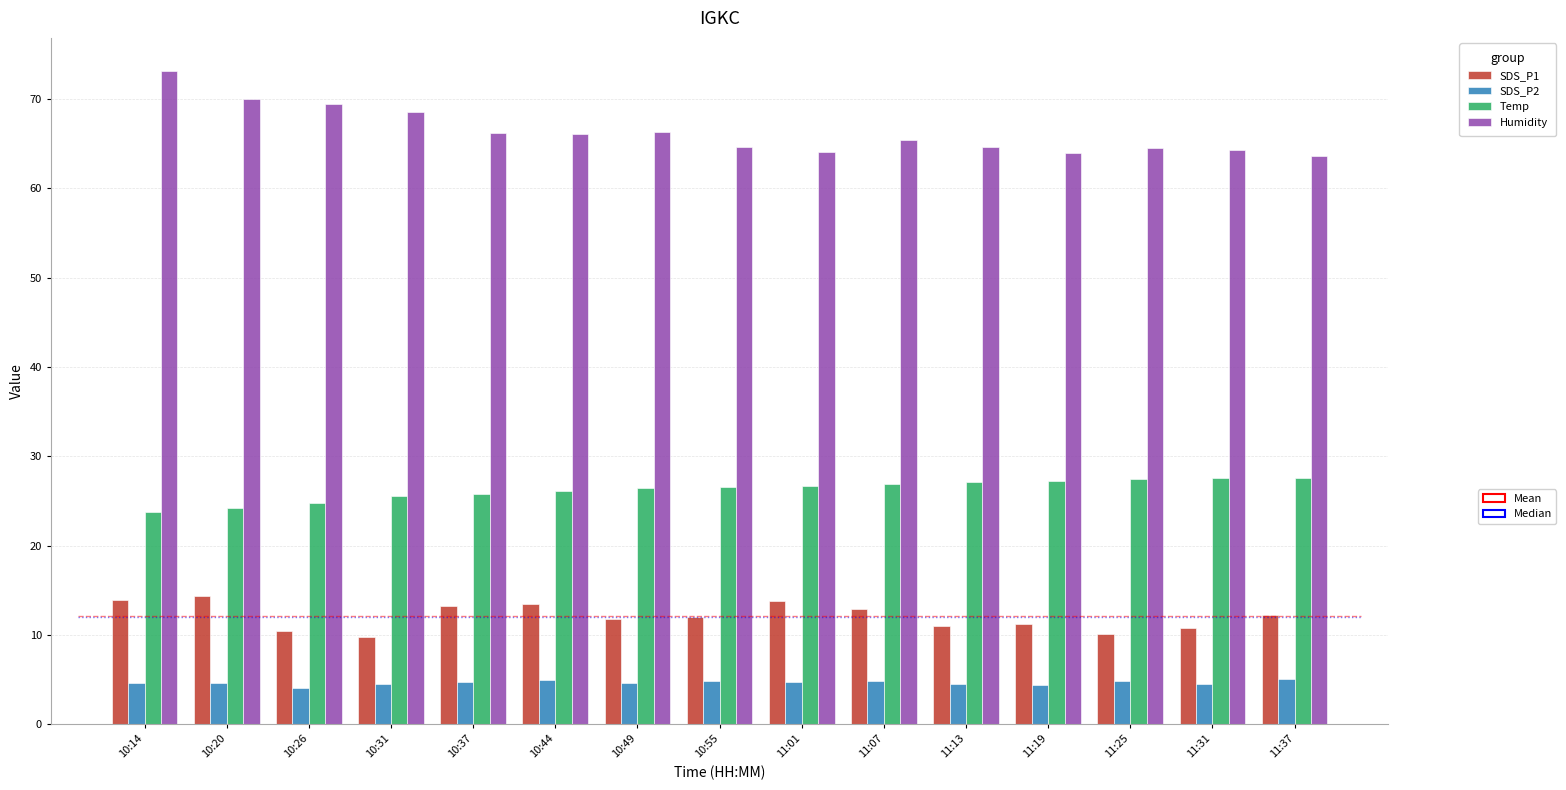

Which label corresponds to the largest value in the chart?

10:14